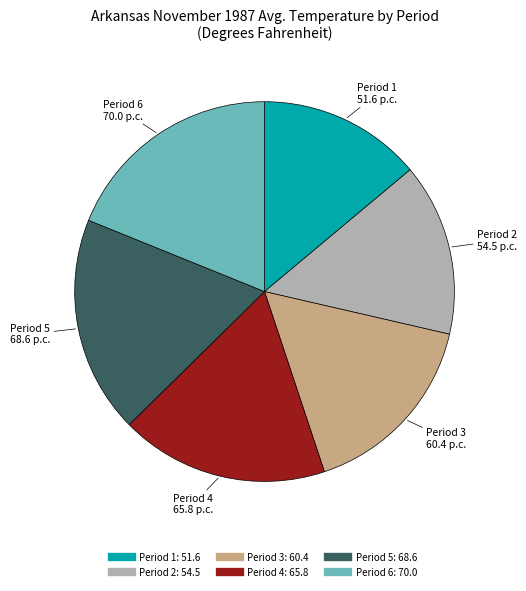

Which has a higher value, Period 6 or Period 3?

Period 6